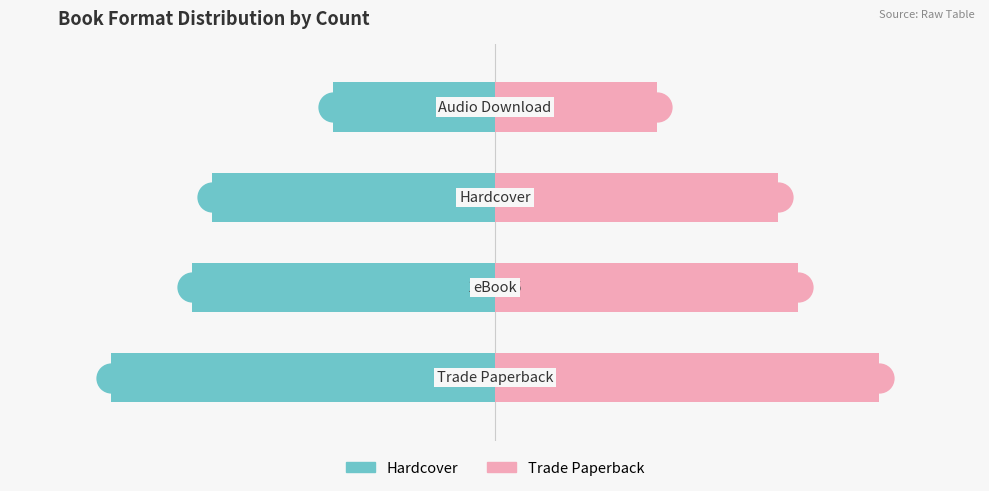

Rank the categories by Hardcover value from highest to lowest.

3, 2, 1, 0